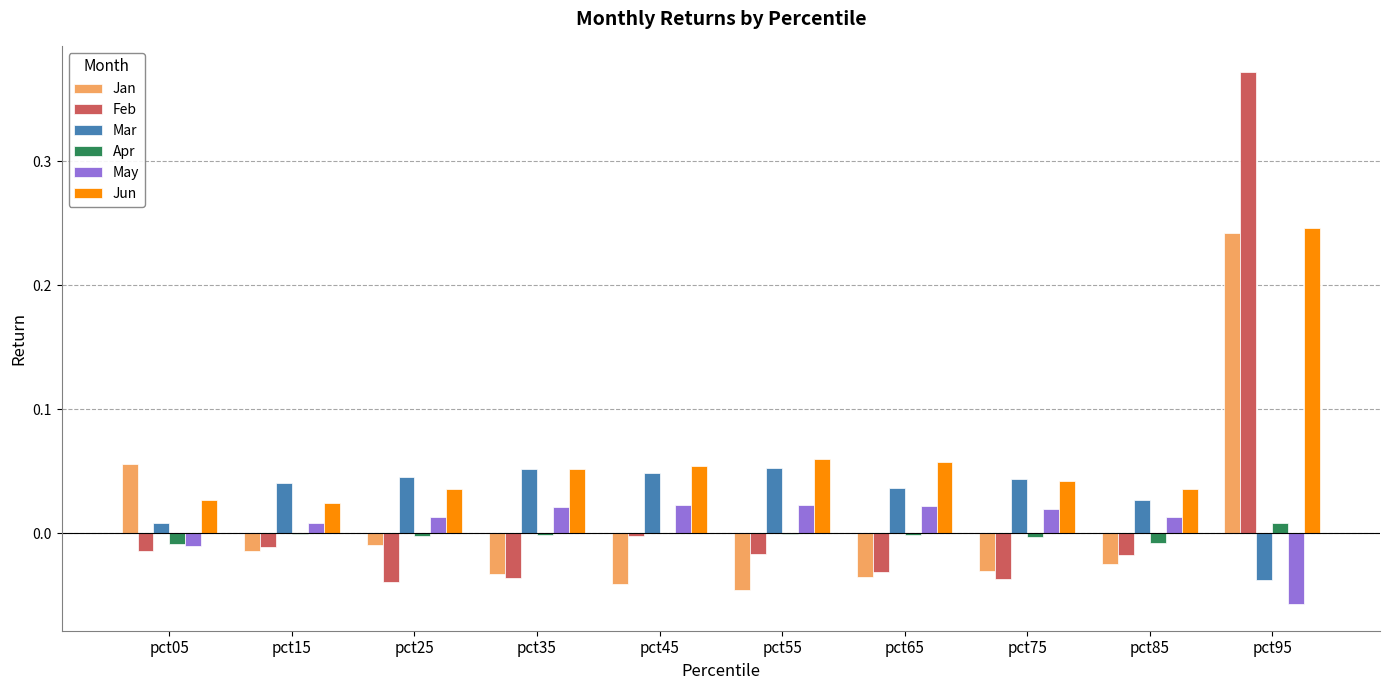

At which category does the chart reach its peak across all series?

pct95